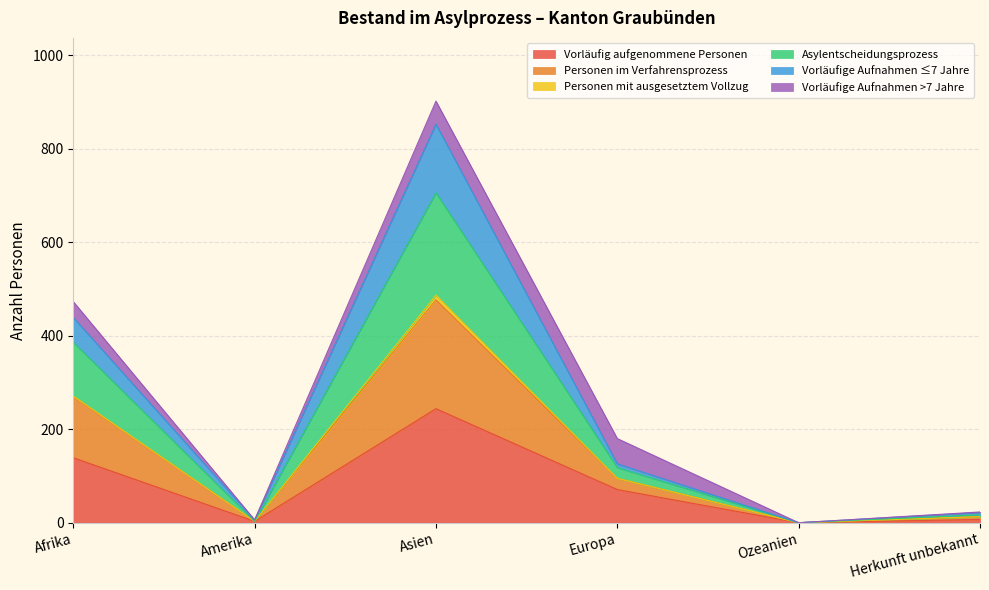

How many positive values does the Asylentscheidungsprozess series have?

5